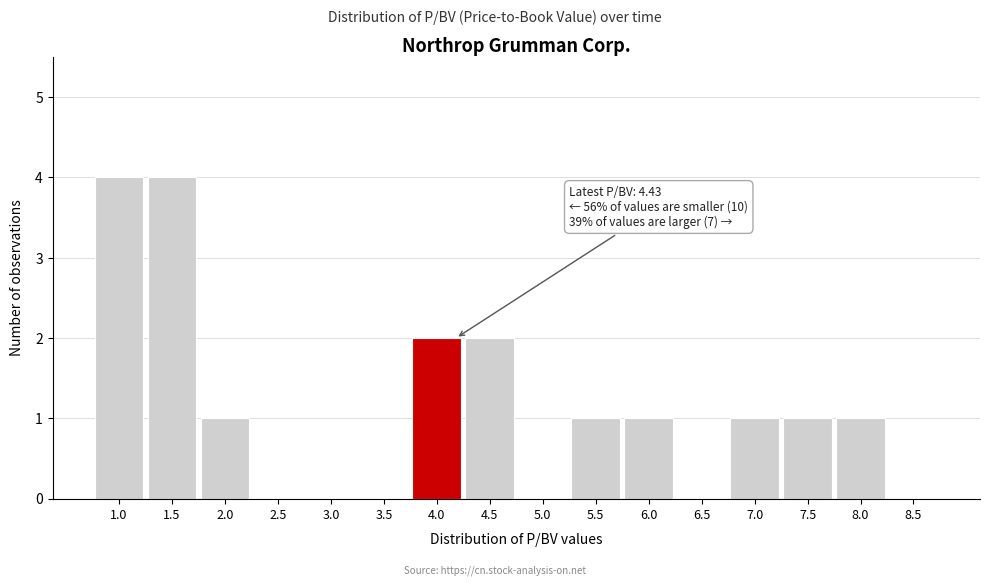

Reading left to right, what are all the values shown in this chart?

1.0=4	1.5=4	2.0=1	2.5=0	3.0=0	3.5=0	4.0=2	4.5=2	5.0=0	5.5=1	6.0=1	6.5=0	7.0=1	7.5=1	8.0=1	8.5=0